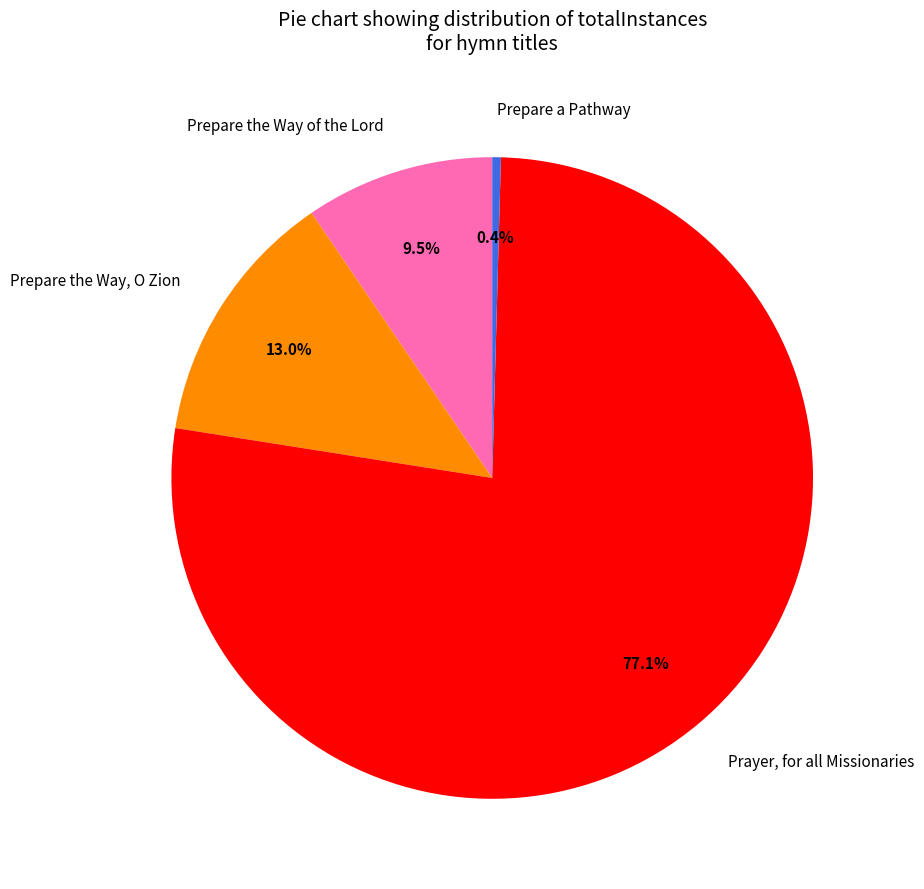

What percentage is the Prayer, for all Missionaries slice, to the nearest percent?

77%